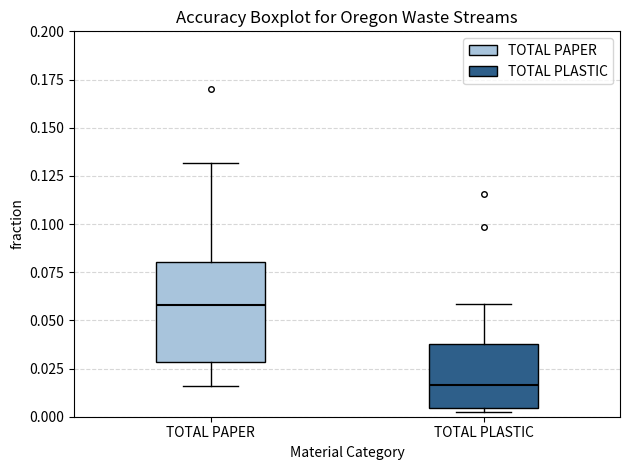

Which box's median line is the lowest?

TOTAL PLASTIC